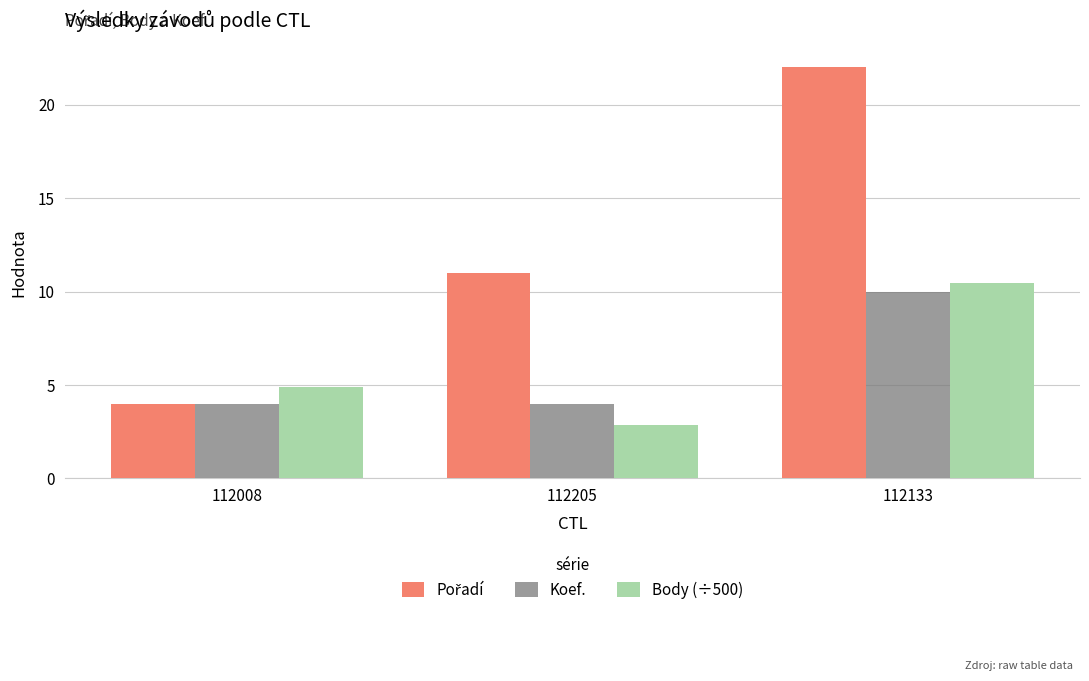

What value does the Body (÷500) series have at 112008?

4.9